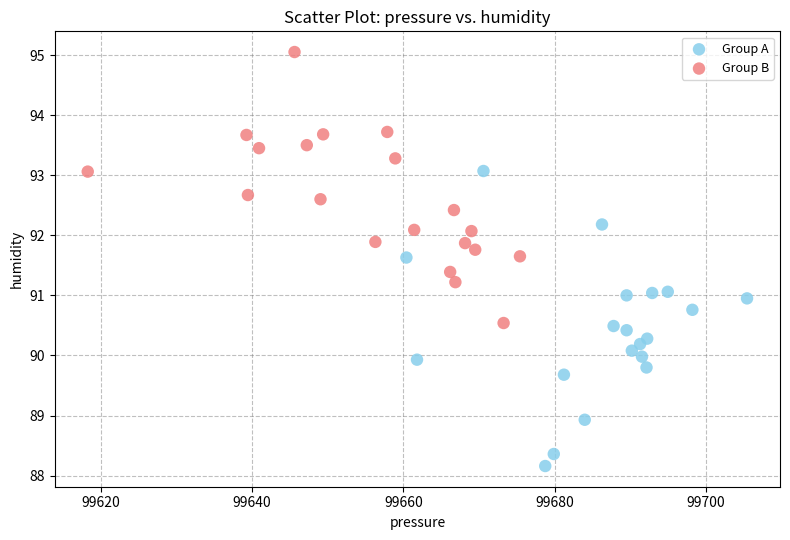

Which series has the largest Y range (max minus min)?

Group A